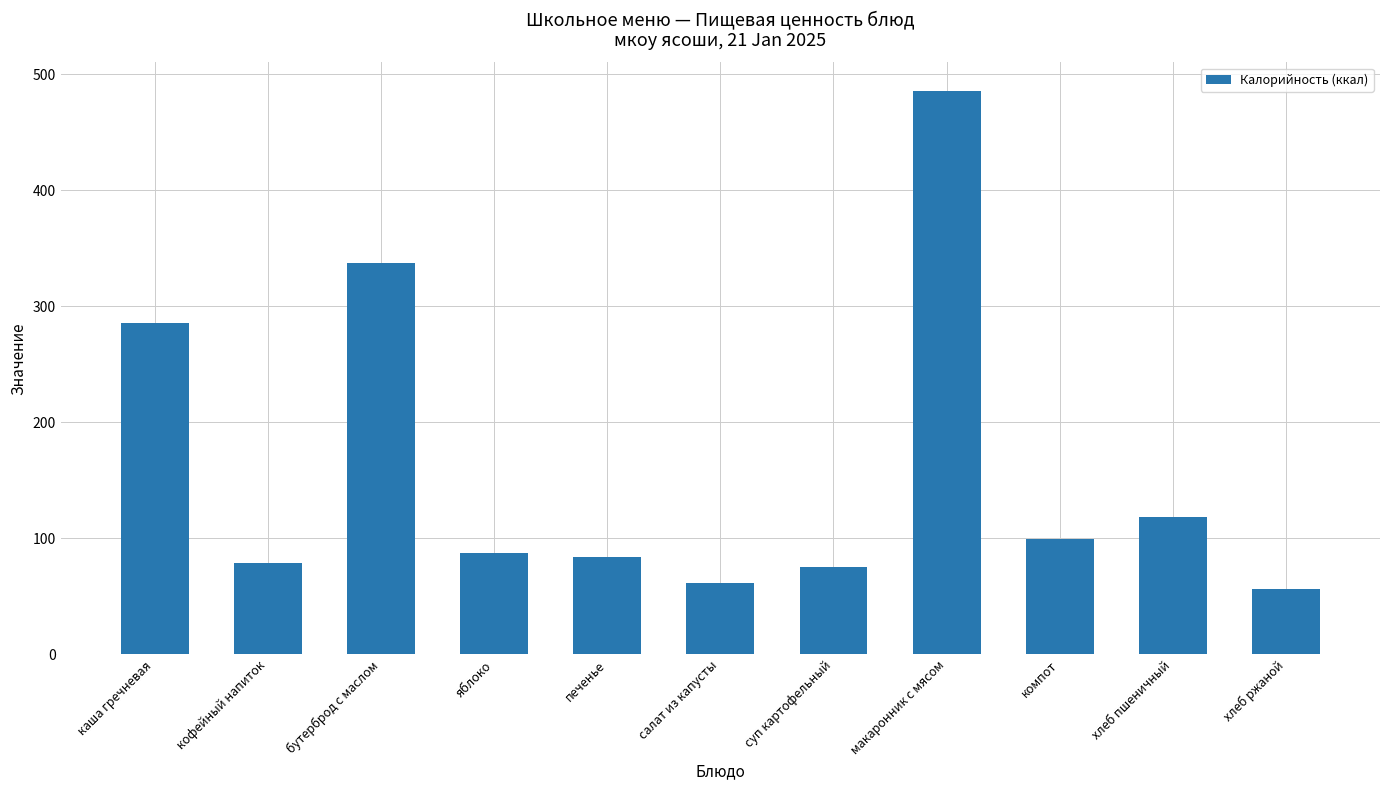

Which category has the lowest value across all series?

хлеб ржаной